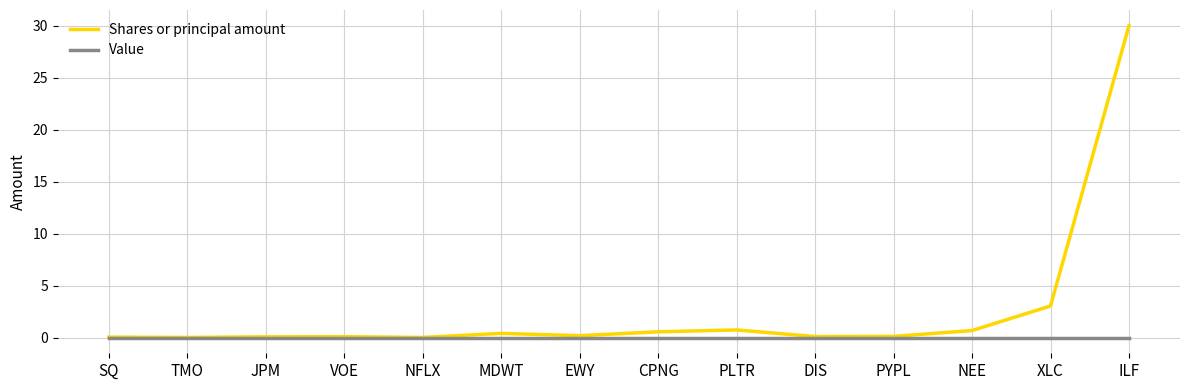

Which series has the widest spread of values?

Shares or principal amount